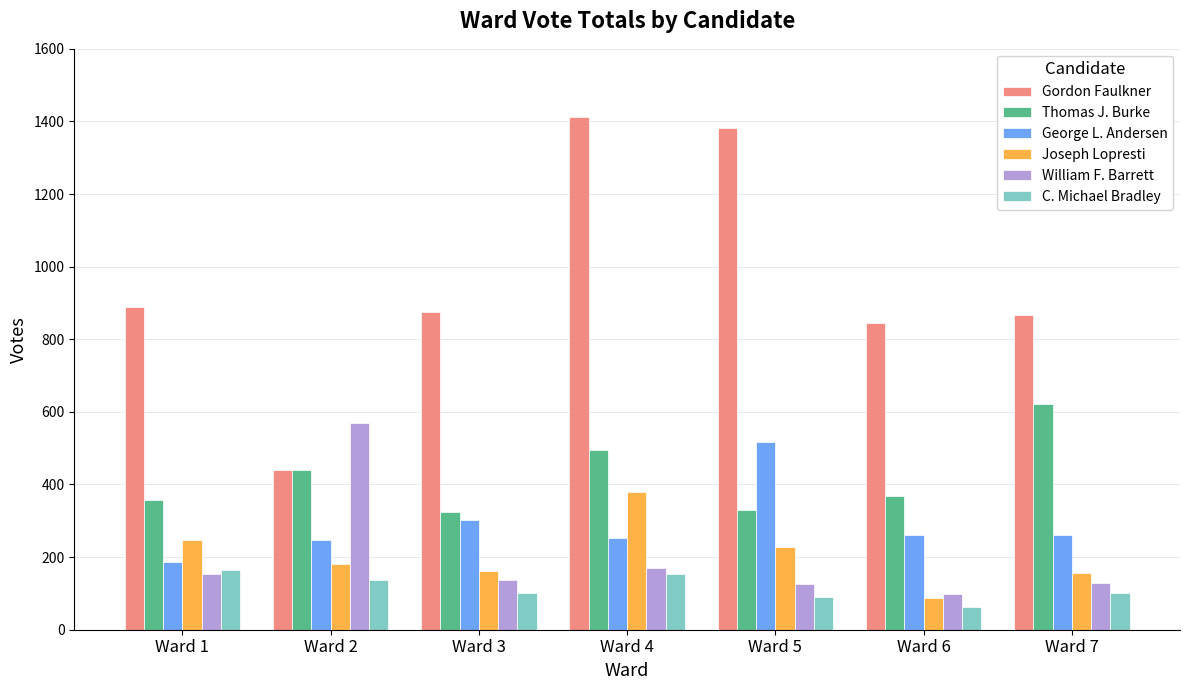

Between Ward 6 and Ward 7, which series saw the biggest shift?

Thomas J. Burke